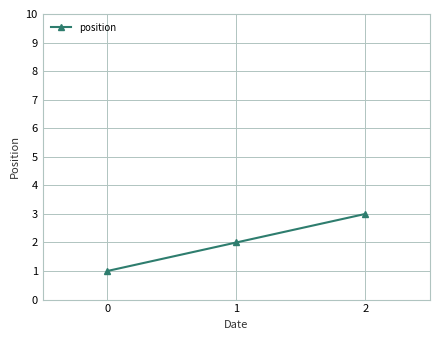

Reading left to right, transcribe all the data shown in this chart.

0=1	1=2	2=3